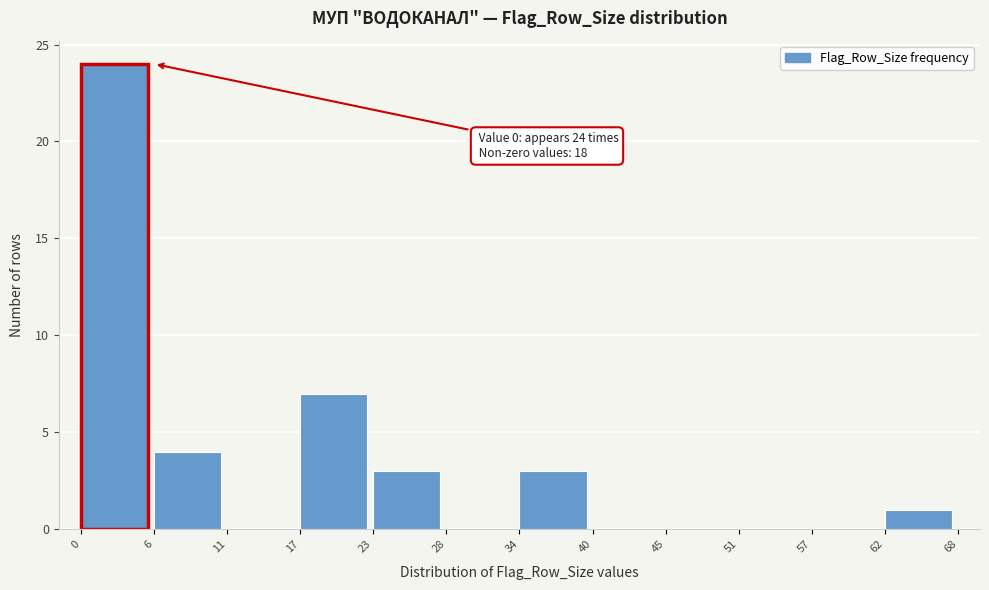

Over which range of the x-axis is the bar tallest?

0 to 6